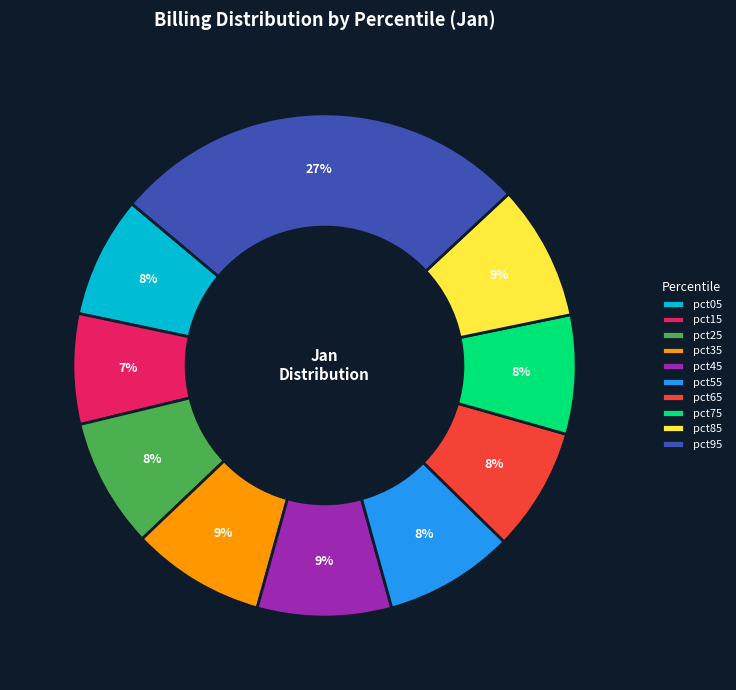

Does pct75 account for over 50% of the chart?

No